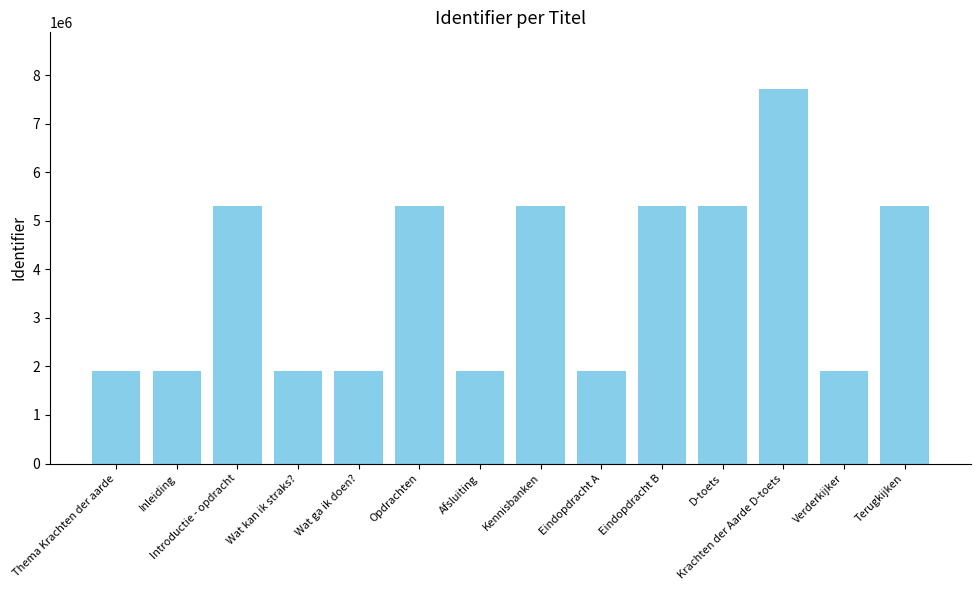

What value does the data have at Inleiding?

1911741